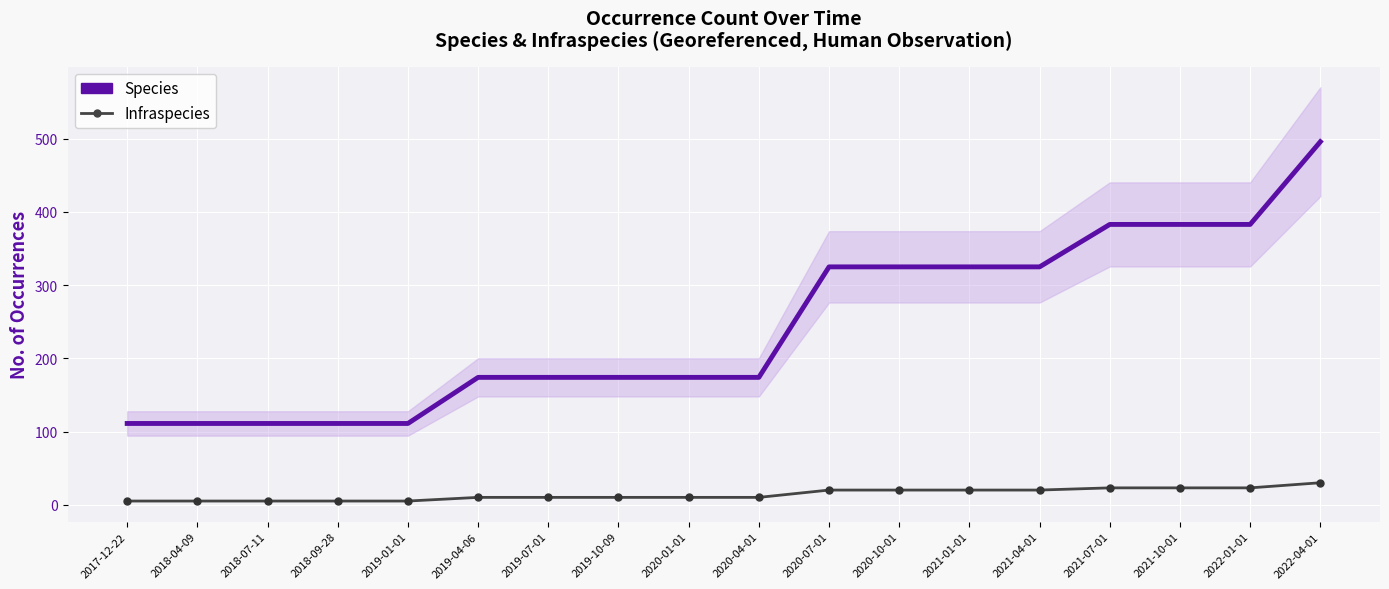

Is it true that Species equals 174 at 2020-04-01?

True